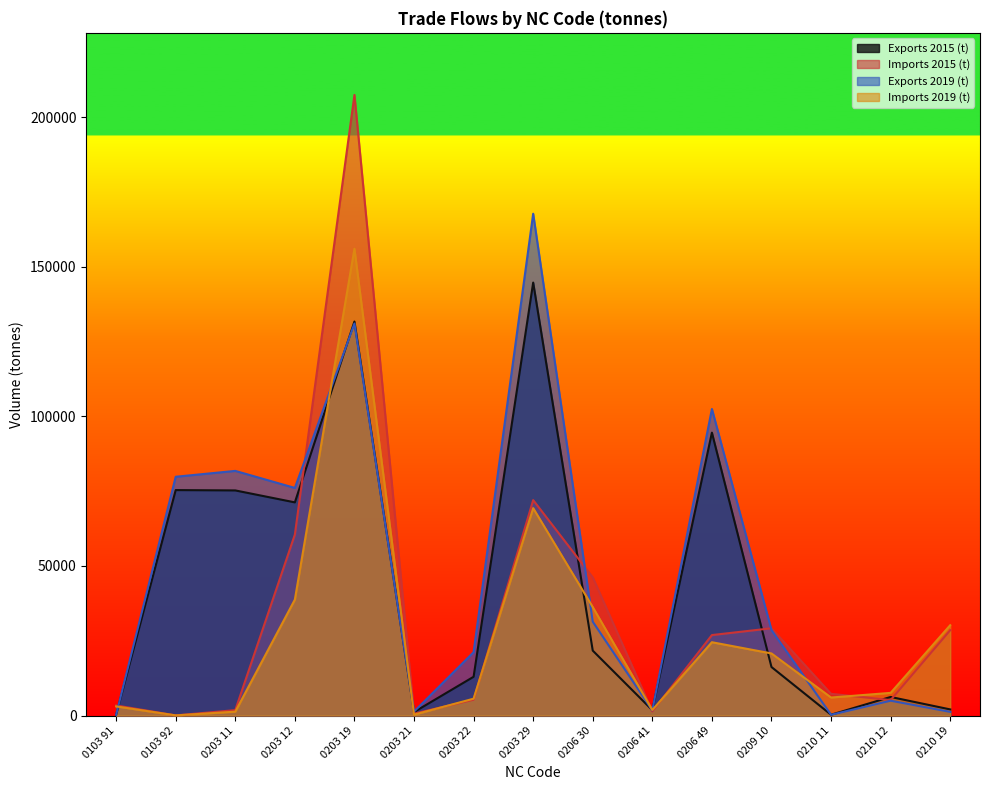

What is the value of the Exports 2019 (t) point at the 6th from the left?

1323.4